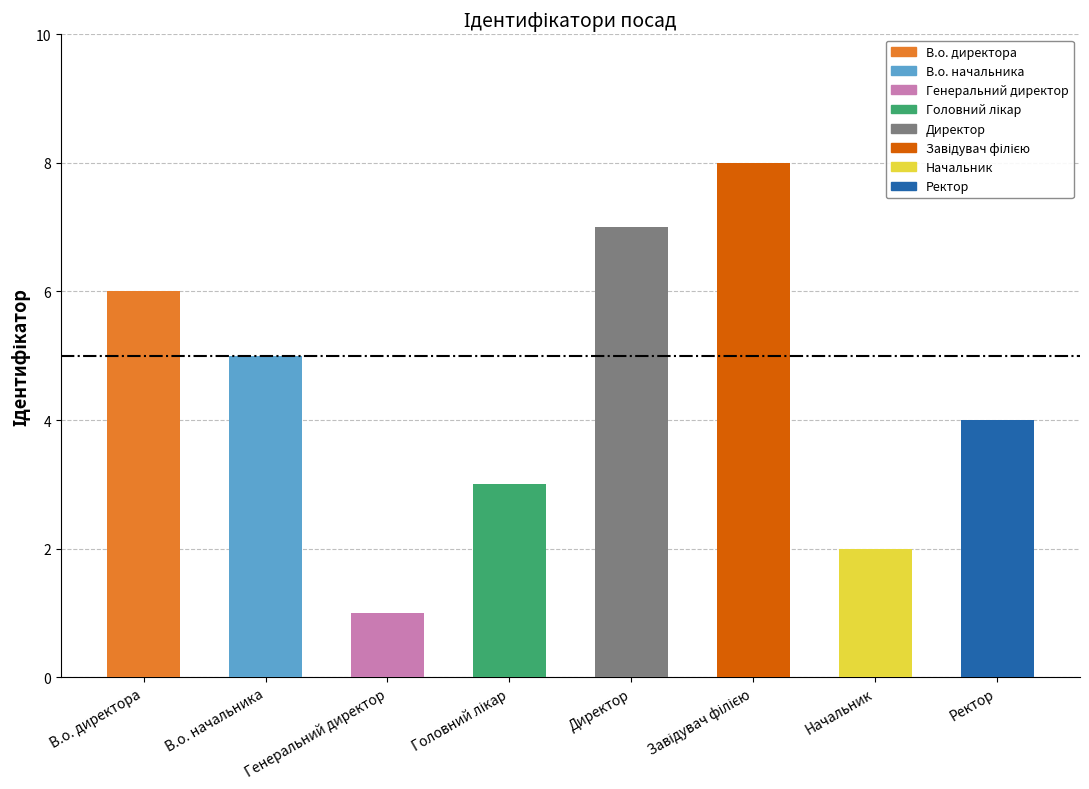

How many series are shown in this chart?

1